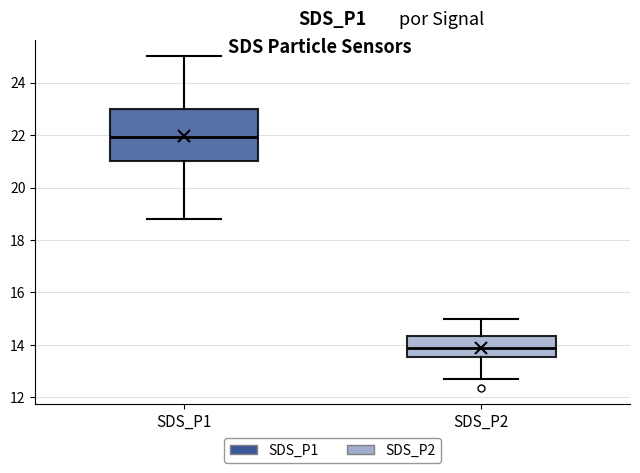

Where does the median line of the box for SDS_P2 sit on the y-axis? The values are not printed on the chart, so give them approximately, as read against the axis.

14.0